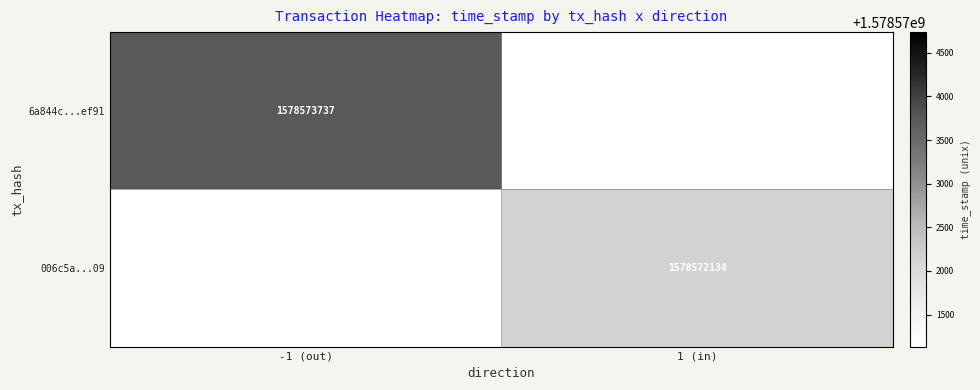

True or false: 6a844c...ef91 has a value of 1578573737 at -1 (out).

True